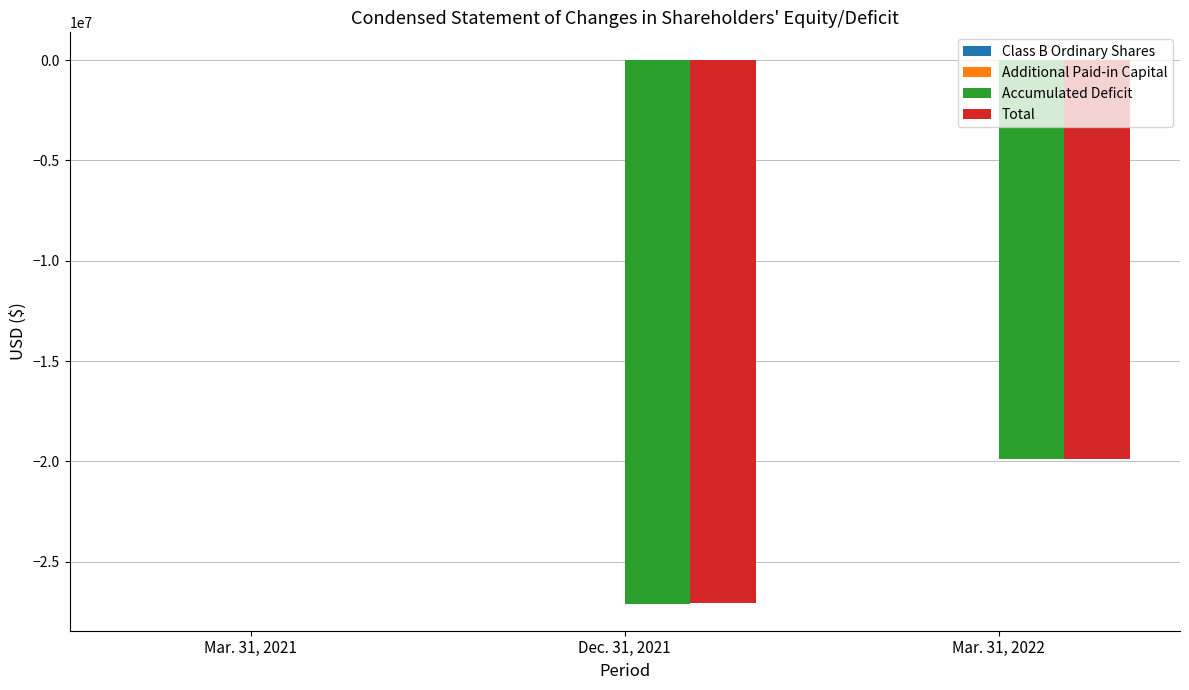

At which category is the sum across all series the highest?

Mar. 31, 2021